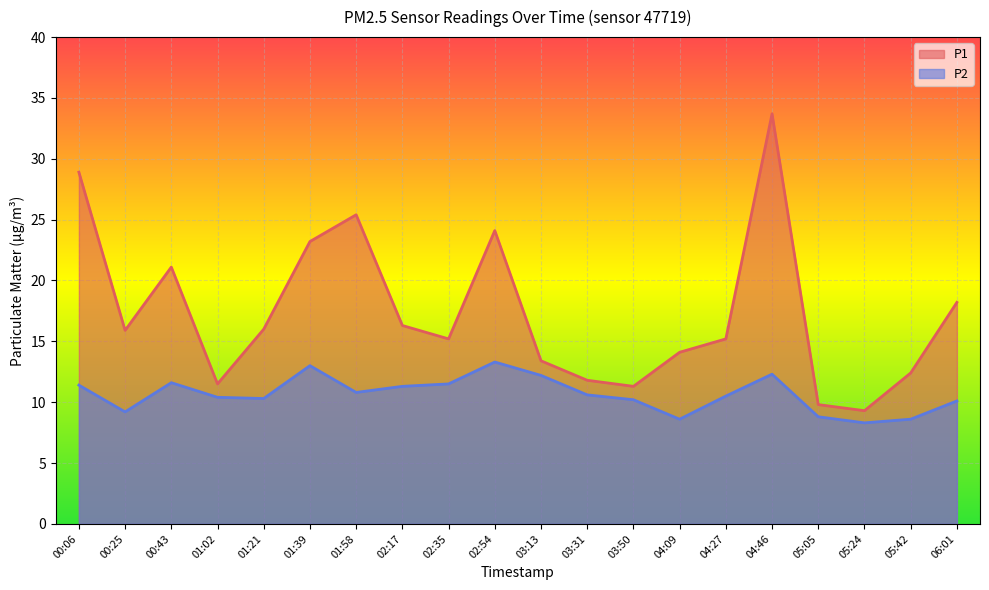

True or false: P2 has more than 2 points higher than both neighbors.

True